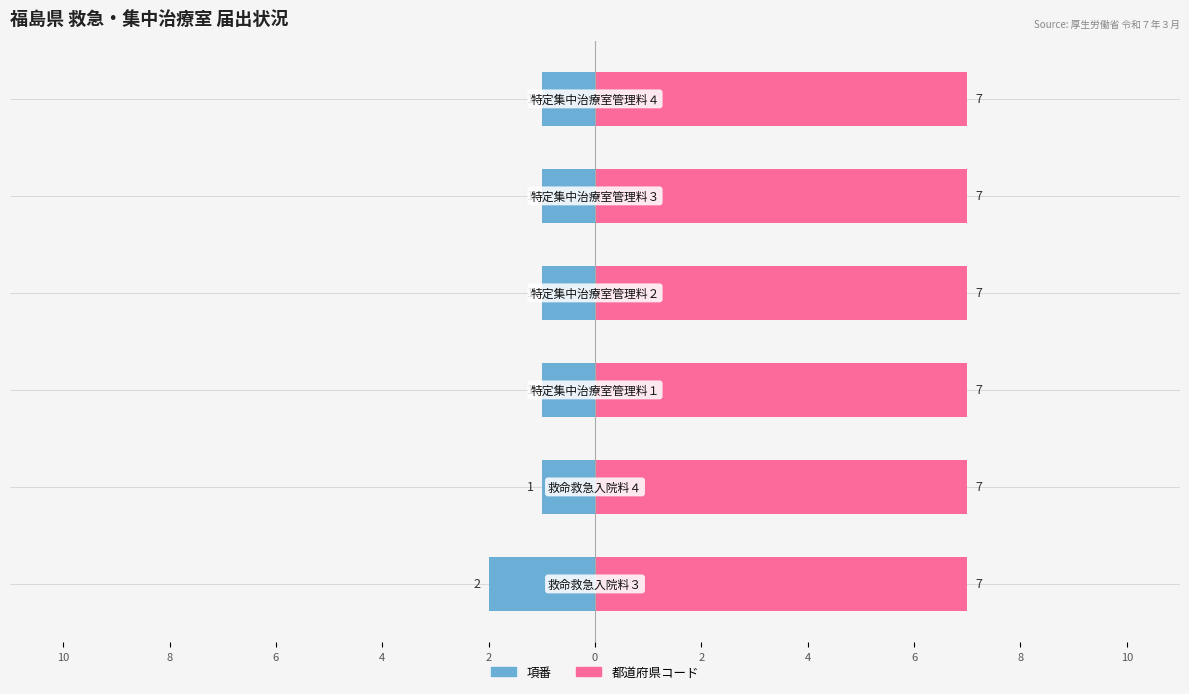

What is the total value across all series at 特定集中治療室管理料１?

8